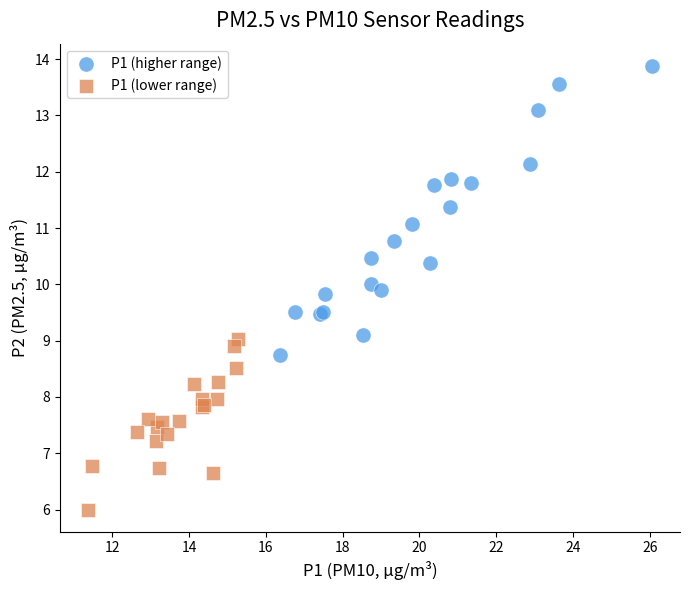

What are all the series names shown in the legend?

P1 (higher range), P1 (lower range)